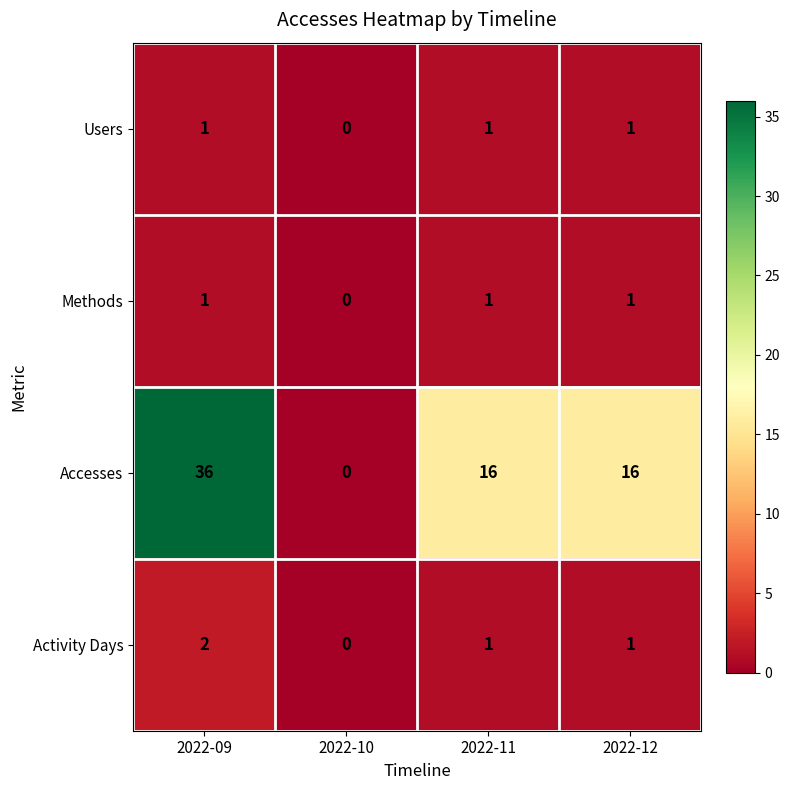

How many data points does each series have?

4